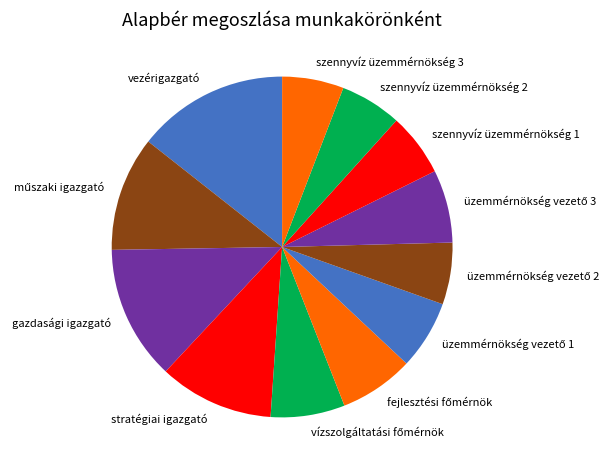

Count the number of slices in the pie.

12